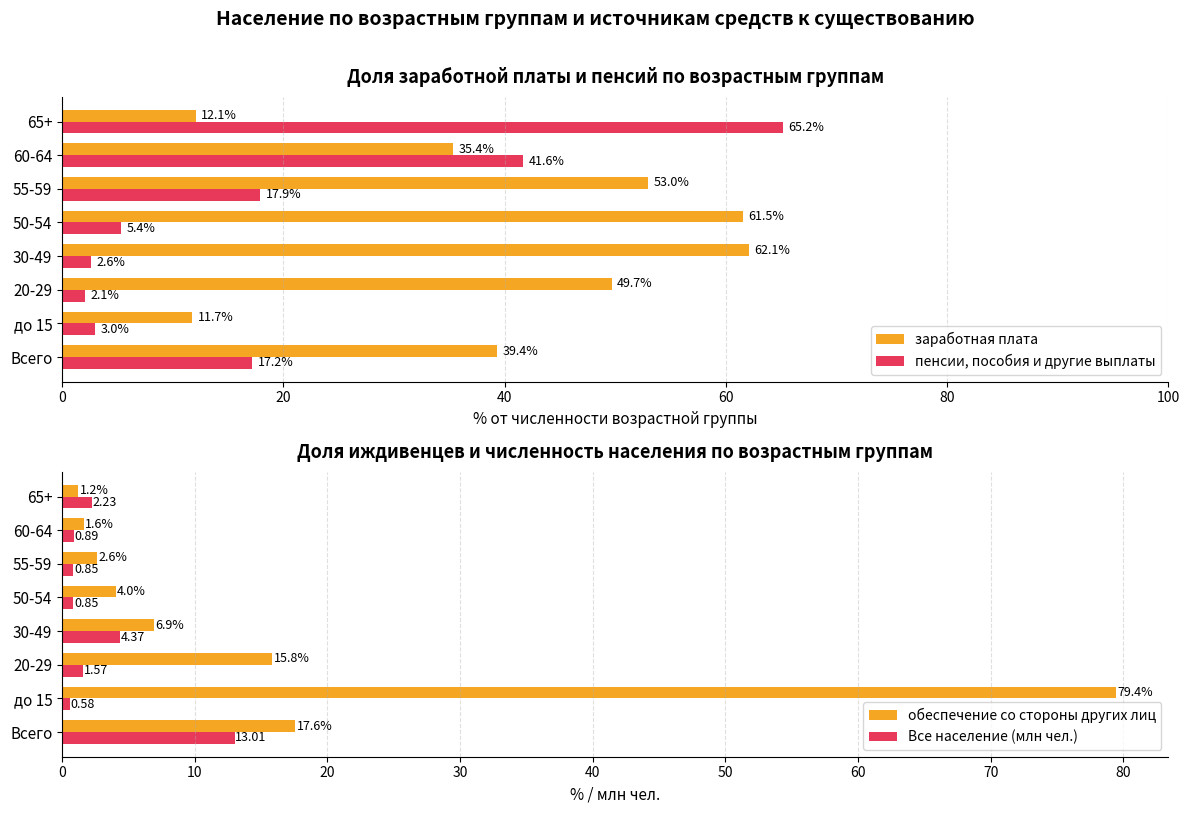

What is the minimum value shown in the chart?

0.6